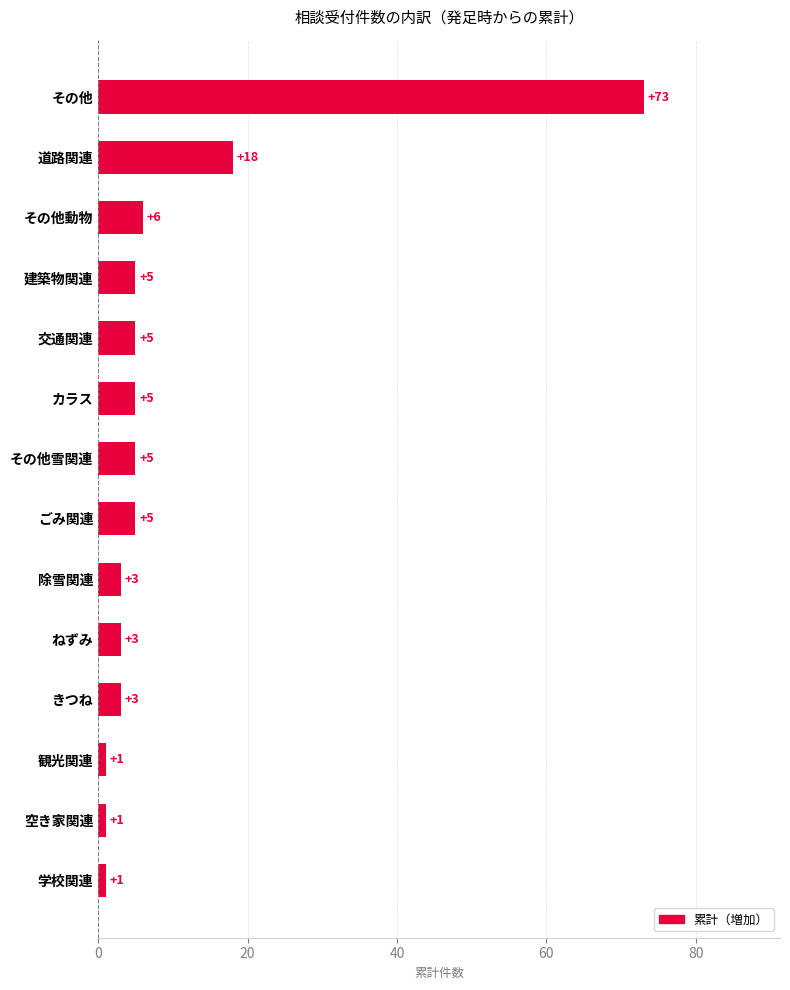

Approximately how many times larger is the value at ごみ関連 compared to 道路関連?

0.3